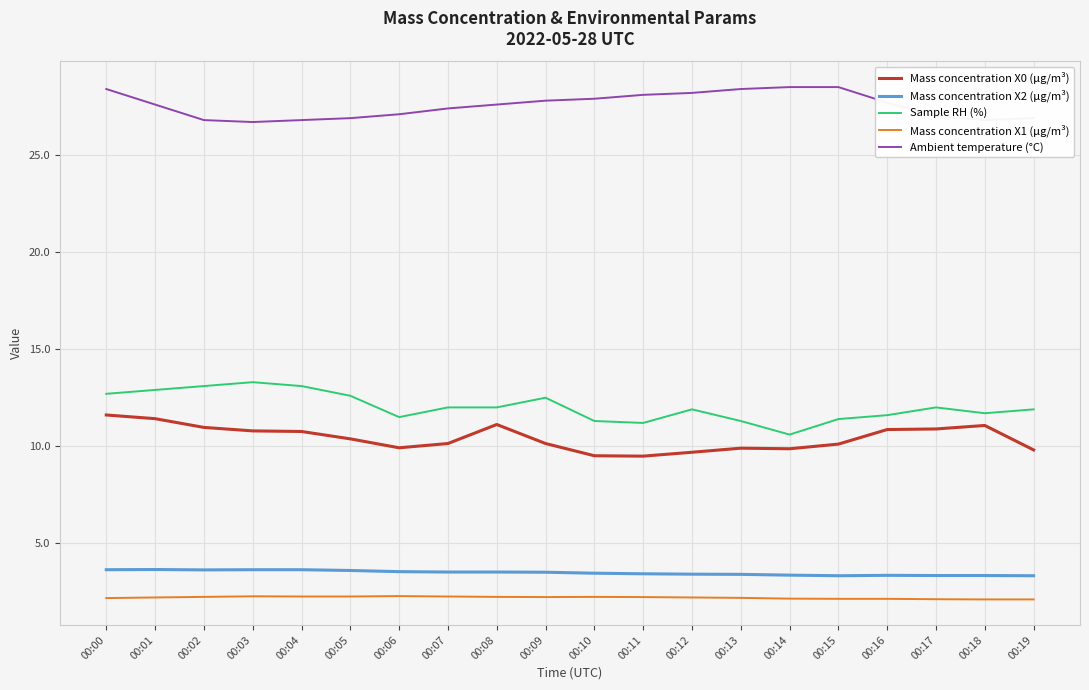

At which label does Sample RH (%) reach its minimum?

00:14